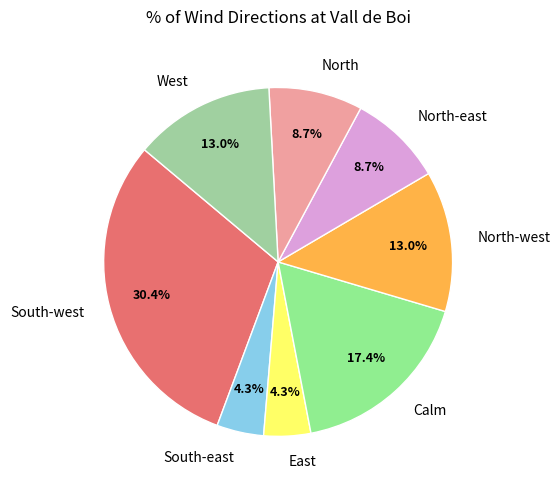

What percentage is the North-west slice, to the nearest percent?

13%